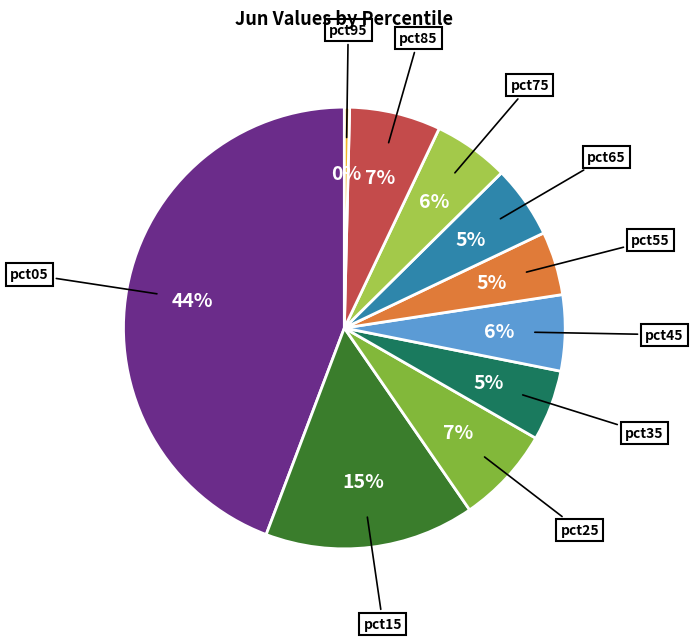

Is there a majority slice in this chart?

No